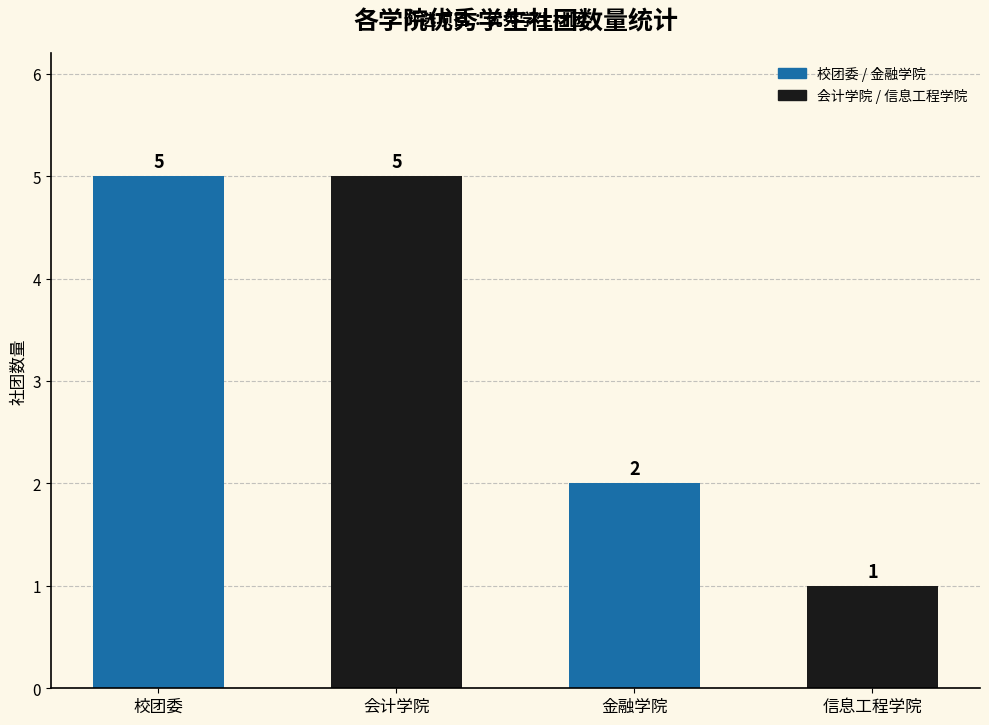

How many data points are less than 5?

2